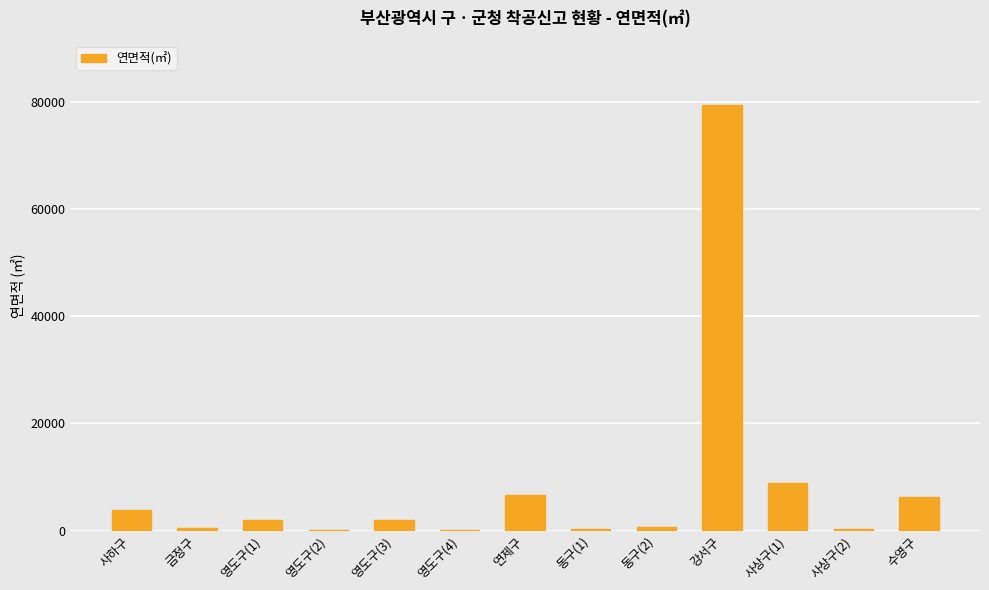

Are the bars horizontal?

No